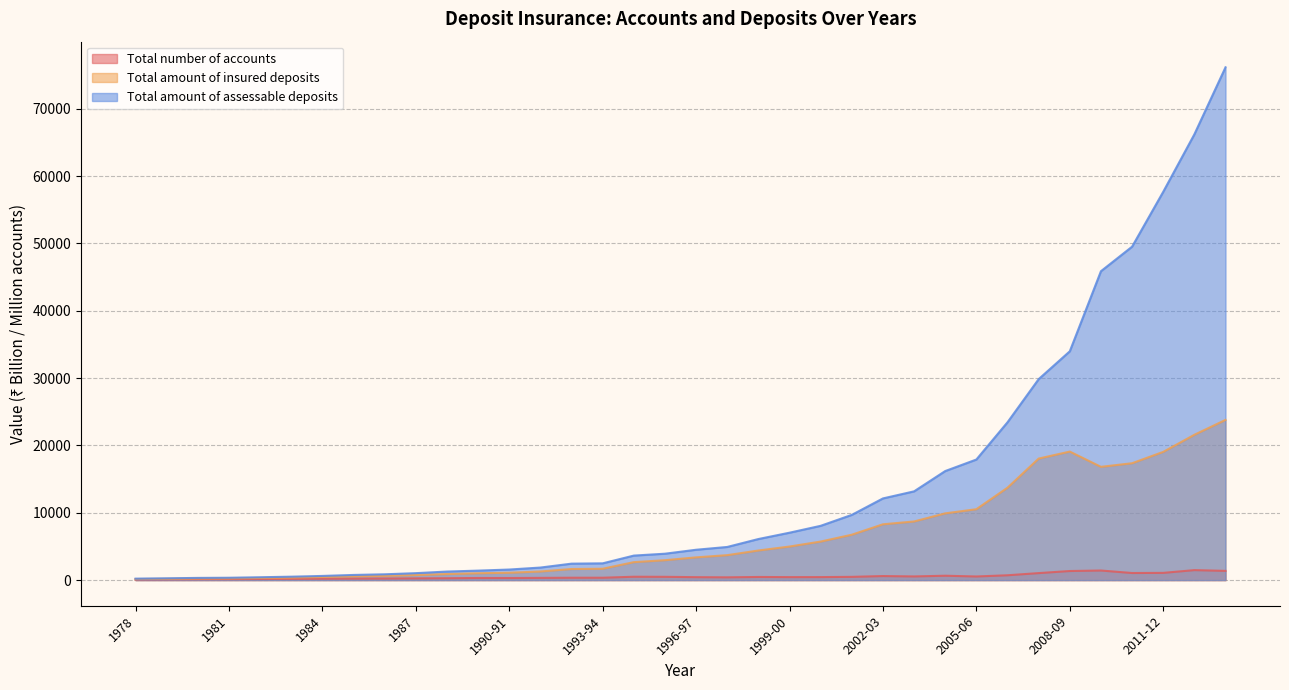

How many lines are shown in the chart?

3